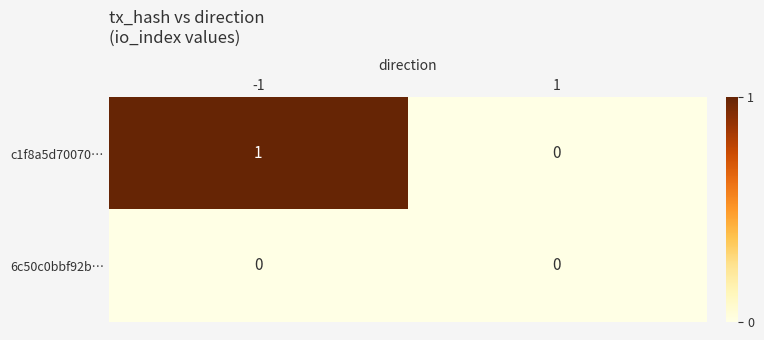

List the labels in order of c1f8a5d70070… value, largest first.

-1, 1